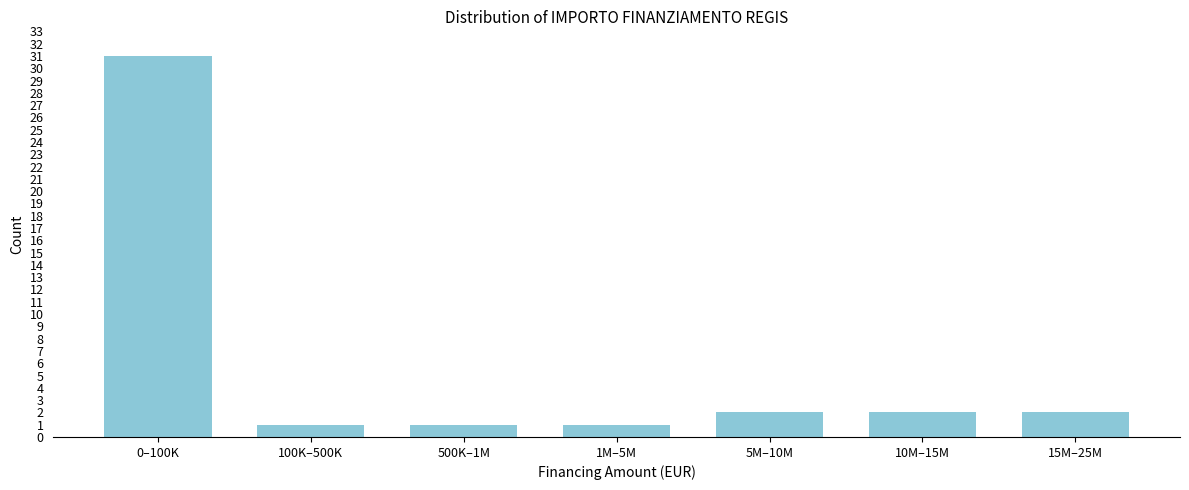

Reading left to right, list all the values displayed in this chart.

0–100K=31	100K–500K=1	500K–1M=1	1M–5M=1	5M–10M=2	10M–15M=2	15M–25M=2